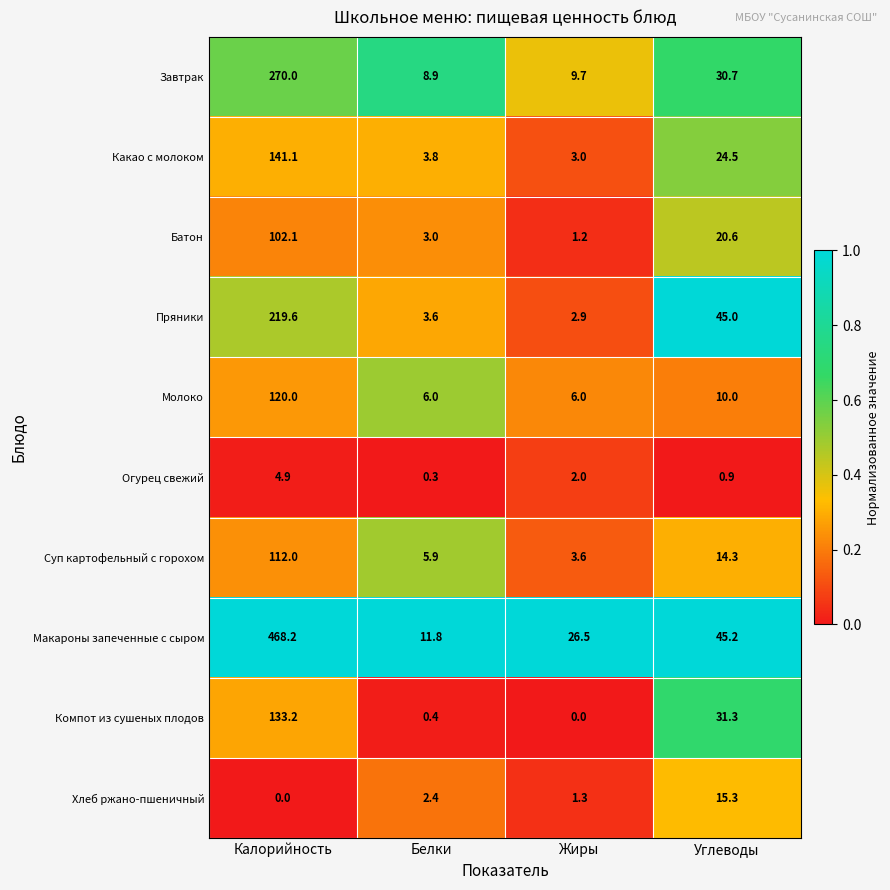

Between Калорийность and Белки, which series saw the biggest shift?

Макароны запеченные с сыром